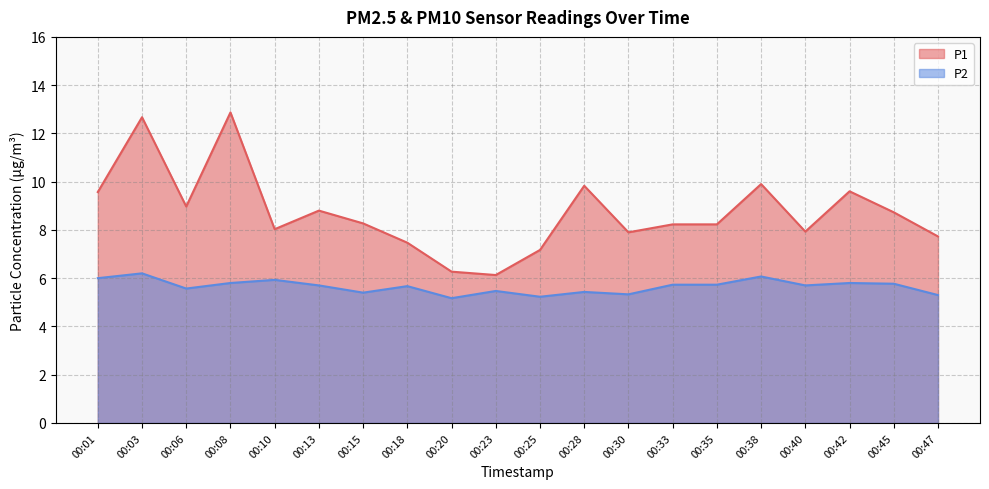

Which series has the largest total across all categories?

P1